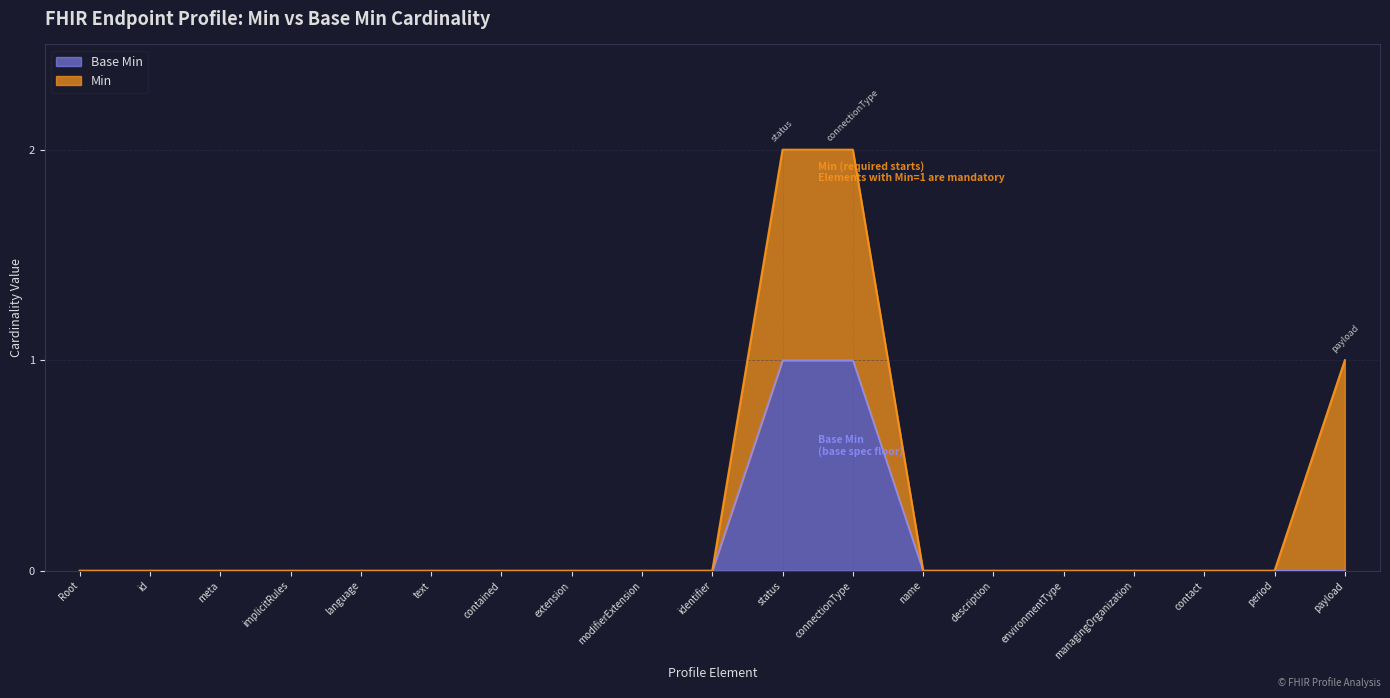

Is it true that the value at implicitRules is 0?

False